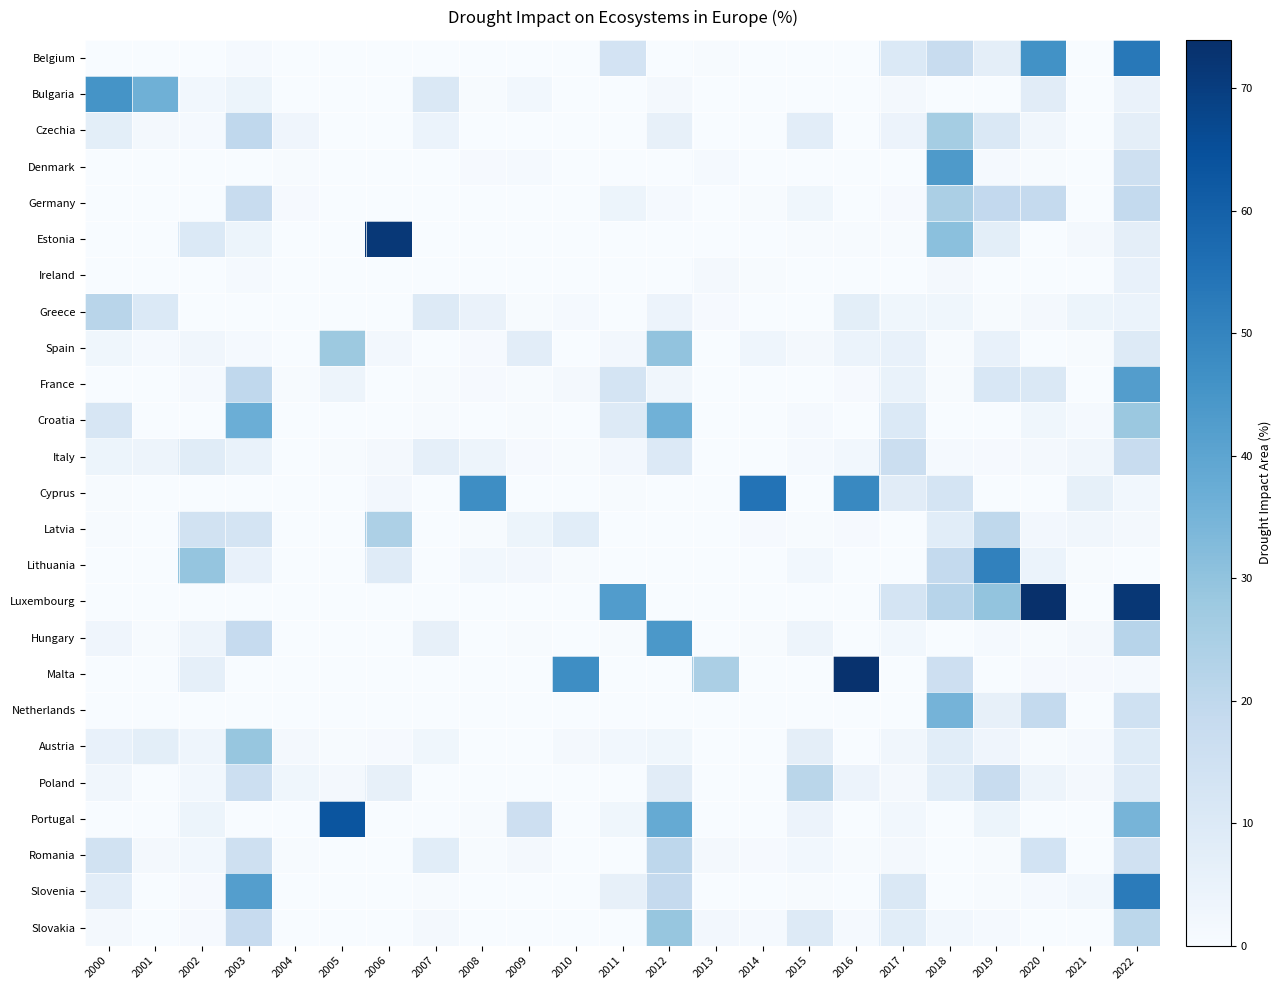

Which series has the largest range (max minus min)?

Luxembourg